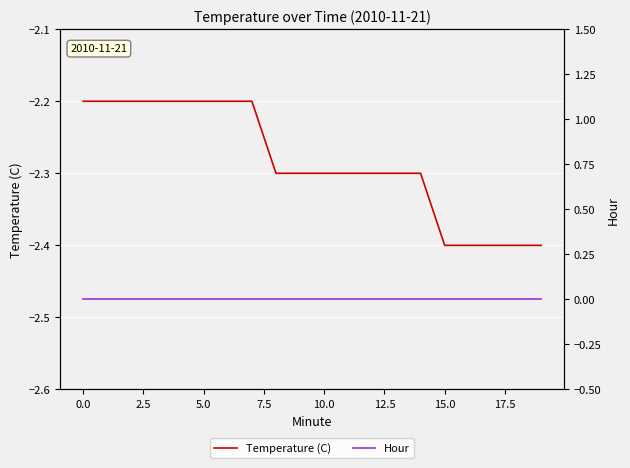

True or false: Hour and Temperature (C) cross at least once.

False